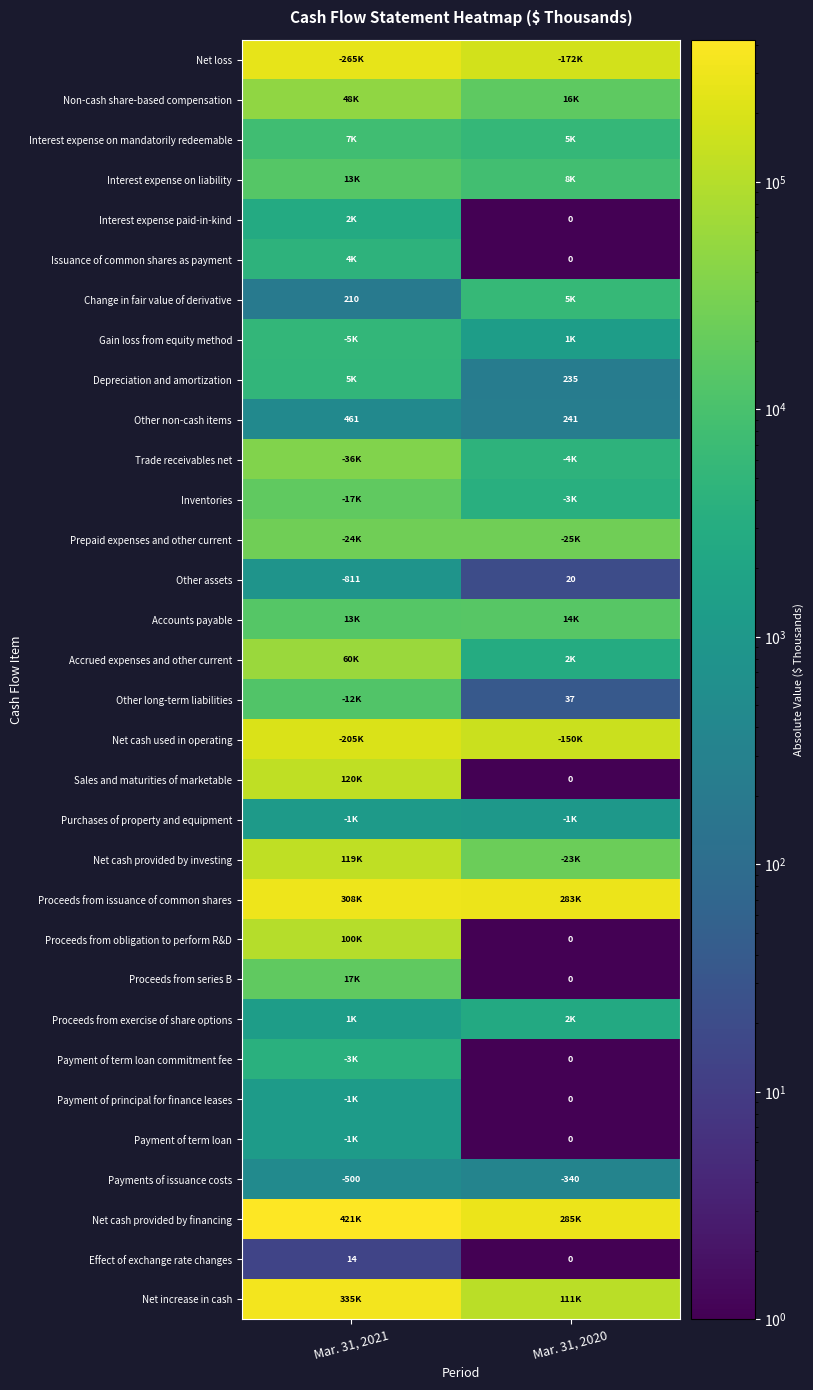

What is the difference between the maximum and minimum values in the Payments of issuance costs series?

160